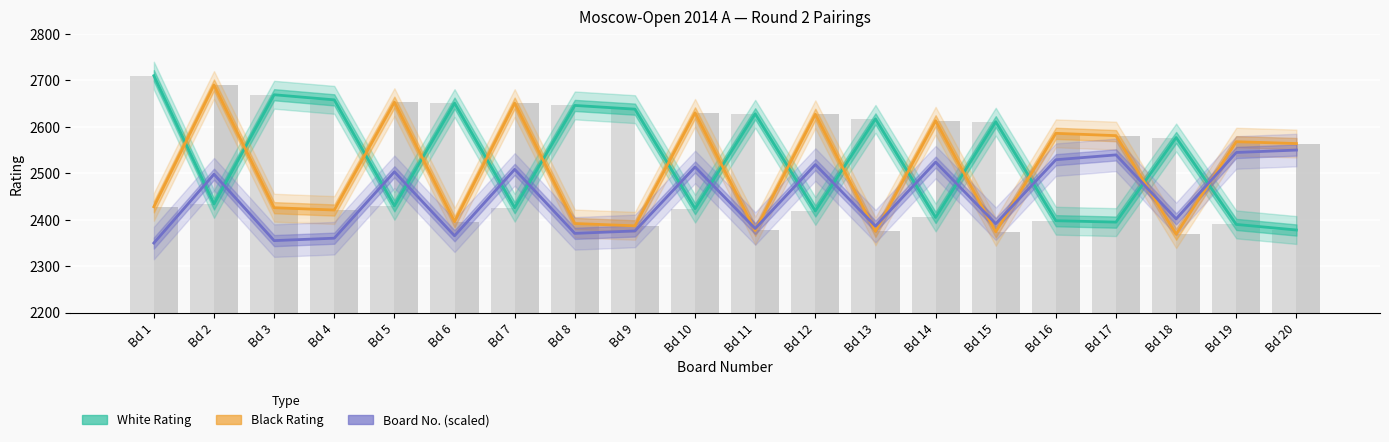

Reading right to left, extract all data points from this chart.

White Rating: Bd 20=2378.0	Bd 19=2390.0	Bd 18=2577.0	Bd 17=2395.0	Bd 16=2398.0	Bd 15=2611.0	Bd 14=2405.0	Bd 13=2617.0	Bd 12=2419.0	Bd 11=2628.0	Bd 10=2424.0	Bd 9=2638.0	Bd 8=2646.0	Bd 7=2426.0	Bd 6=2651.0	Bd 5=2430.0	Bd 4=2658.0	Bd 3=2669.0	Bd 2=2434.0	Bd 1=2710.0
Black Rating: Bd 20=2564.0	Bd 19=2568.0	Bd 18=2369.0	Bd 17=2581.0	Bd 16=2586.0	Bd 15=2374.0	Bd 14=2613.0	Bd 13=2375.0	Bd 12=2627.0	Bd 11=2377.0	Bd 10=2630.0	Bd 9=2387.0	Bd 8=2392.0	Bd 7=2651.0	Bd 6=2396.0	Bd 5=2653.0	Bd 4=2421.0	Bd 3=2426.0	Bd 2=2690.0	Bd 1=2428.0
Board No. (scaled): Bd 20=2550.0	Bd 19=2544.8	Bd 18=2401.9	Bd 17=2539.6	Bd 16=2529.2	Bd 15=2391.6	Bd 14=2524.0	Bd 13=2386.4	Bd 12=2518.8	Bd 11=2381.2	Bd 10=2513.6	Bd 9=2376.0	Bd 8=2370.8	Bd 7=2508.4	Bd 6=2365.6	Bd 5=2503.2	Bd 4=2360.4	Bd 3=2355.2	Bd 2=2498.1	Bd 1=2350.0